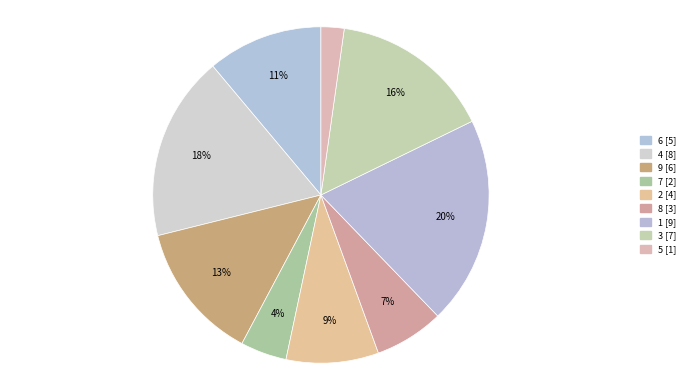

Rank the categories by value from highest to lowest.

1, 4, 3, 9, 6, 2, 8, 7, 5